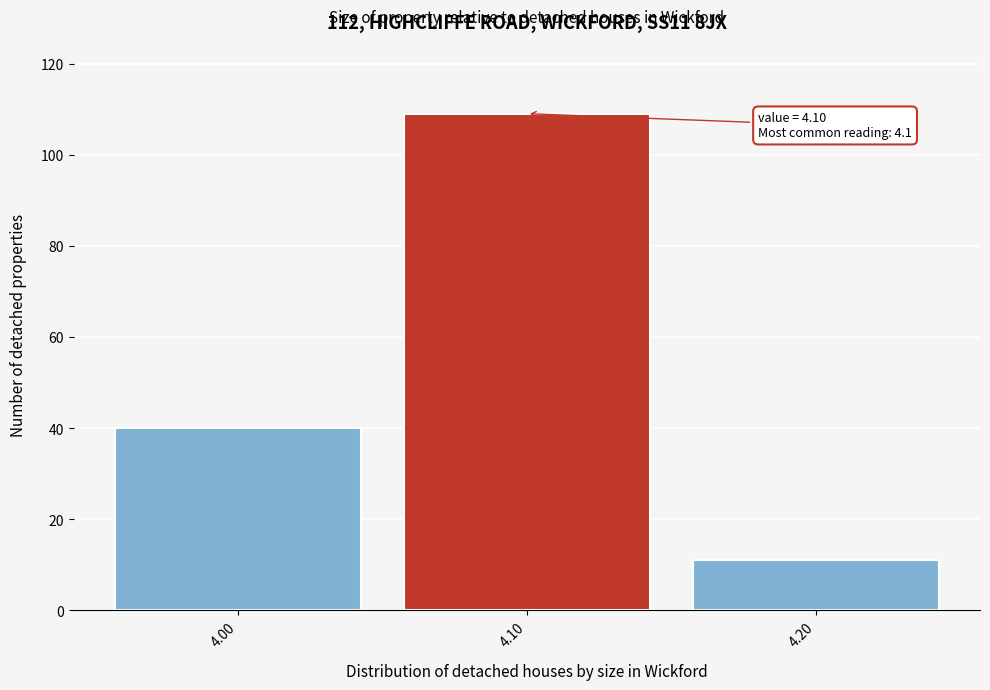

Reading left to right, what are all the values shown in this chart?

4.00=40	4.10=109	4.20=11